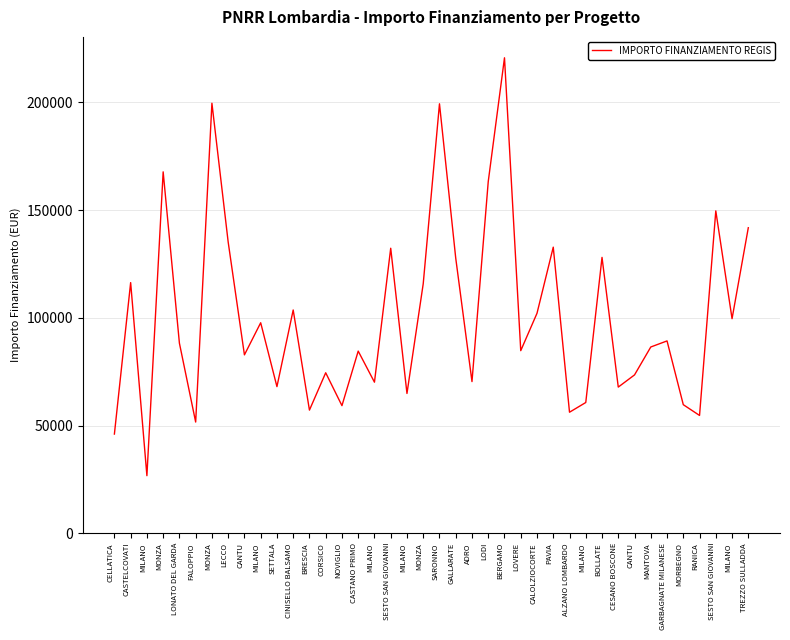

Rank the categories by value from lowest to highest.

MILANO, CELLATICA, FALOPPIO, RANICA, ALZANO LOMBARDO, BRESCIA, NOVIGLIO, MORBEGNO, MILANO, MILANO, CESANO BOSCONE, SETTALA, MILANO, ADRO, CANTU, CORSICO, CANTU, CASTANO PRIMO, LOVERE, MANTOVA, LONATO DEL GARDA, GARBAGNATE MILANESE, MILANO, MILANO, CALOLZIOCORTE, CINISELLO BALSAMO, MONZA, CASTELCOVATI, GALLARATE, BOLLATE, SESTO SAN GIOVANNI, PAVIA, LECCO, TREZZO SULLADDA, SESTO SAN GIOVANNI, LODI, MONZA, SARONNO, MONZA, BERGAMO